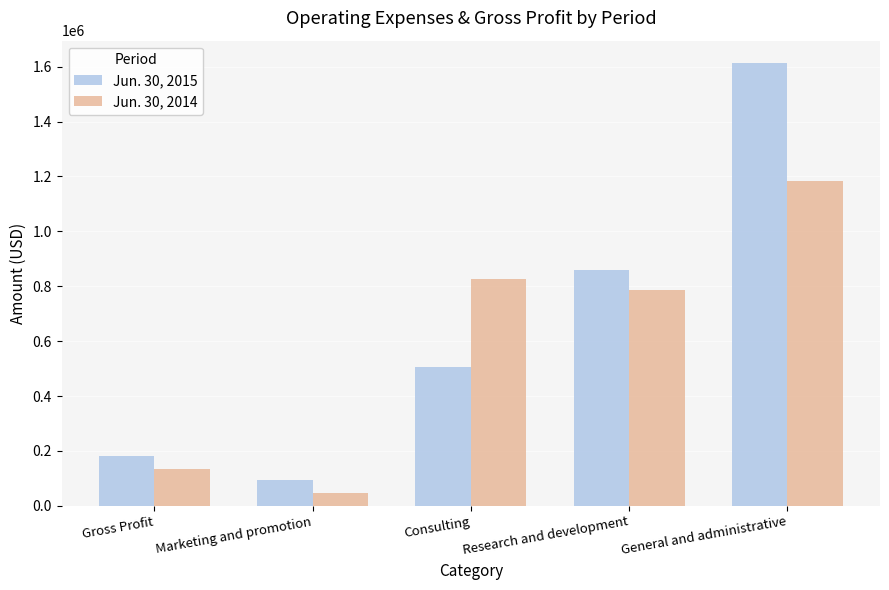

List the labels in order of Jun. 30, 2014 value, smallest first.

Marketing and promotion, Gross Profit, Research and development, Consulting, General and administrative